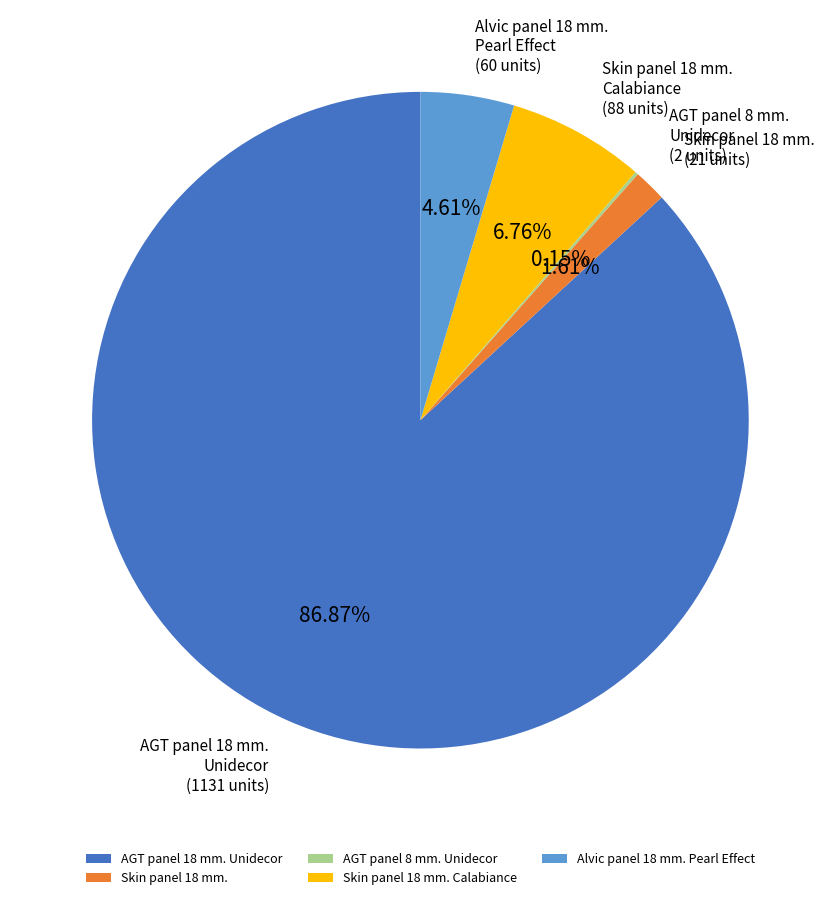

Does any single category account for the majority?

Yes